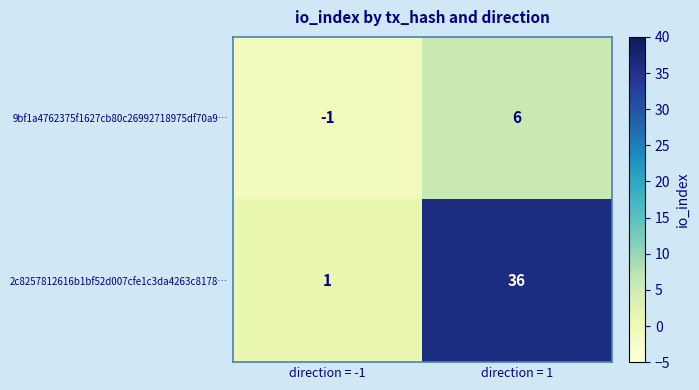

How many distinct data groups are displayed?

2